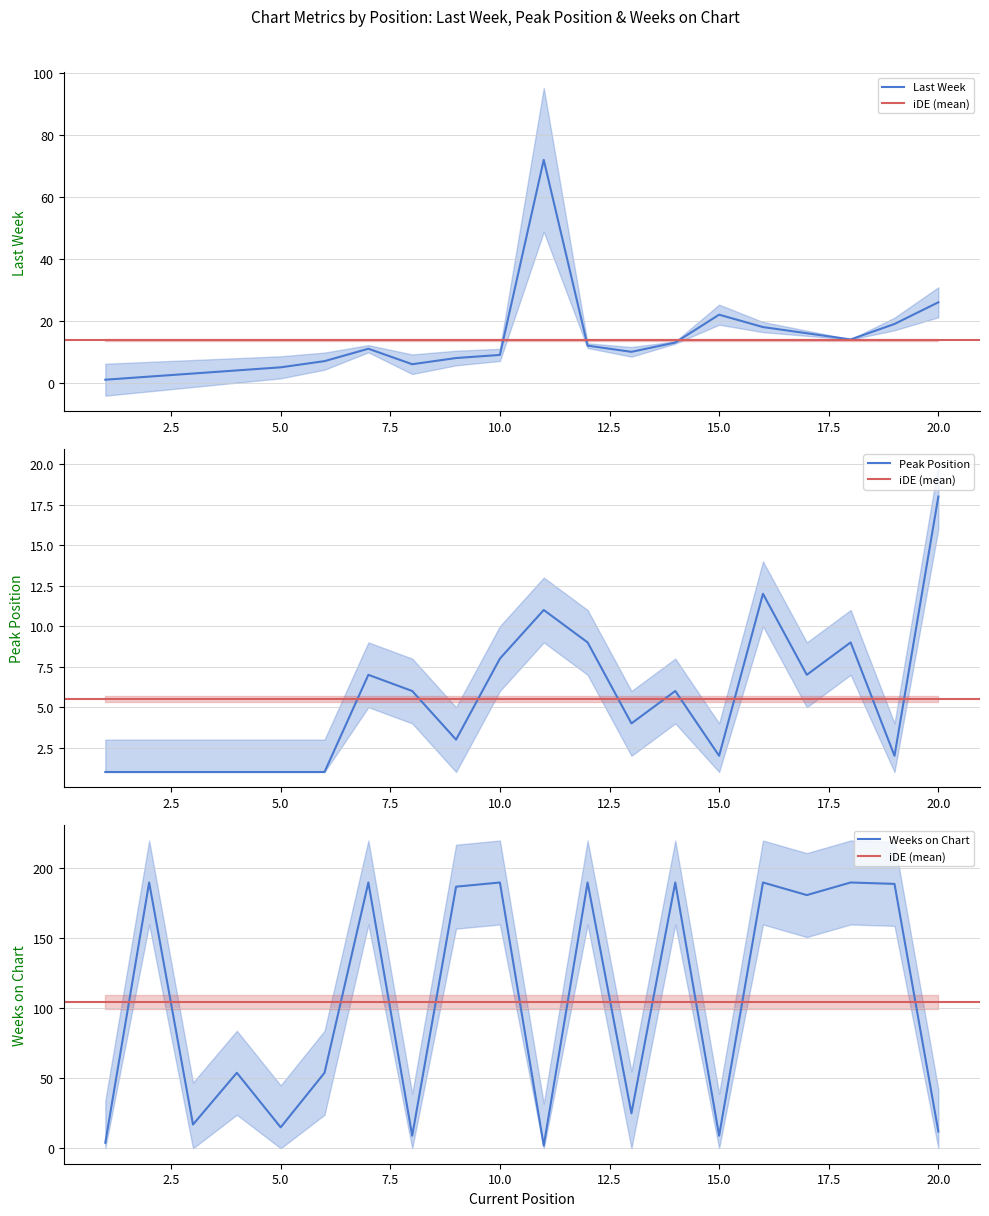

Is it true that Last Week equals 19 at 19?

True